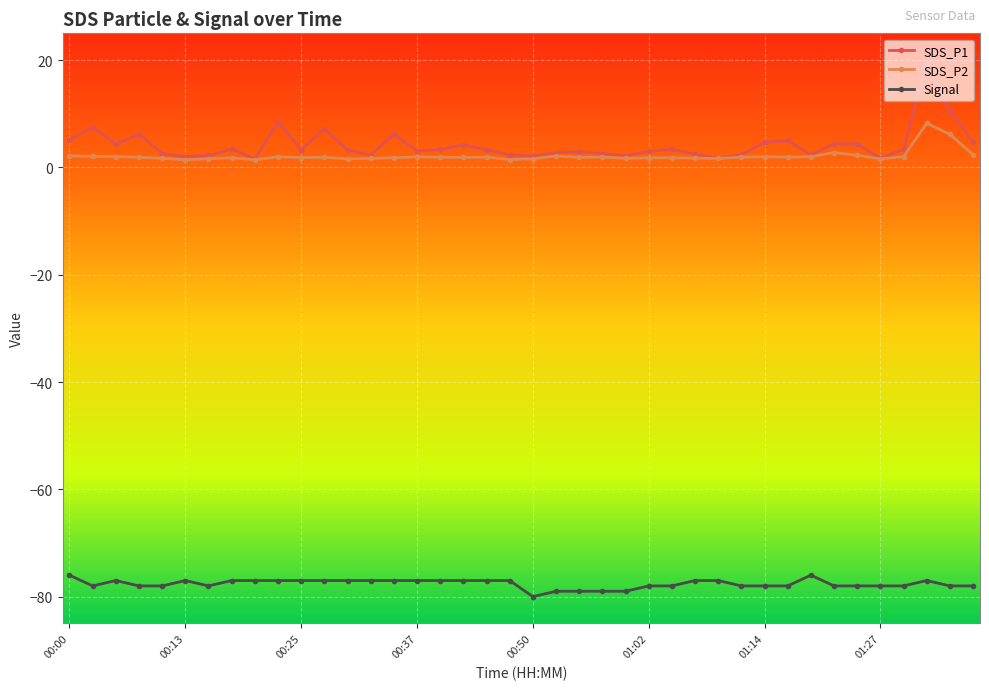

True or false: Signal has more than 1 interior local peaks.

True